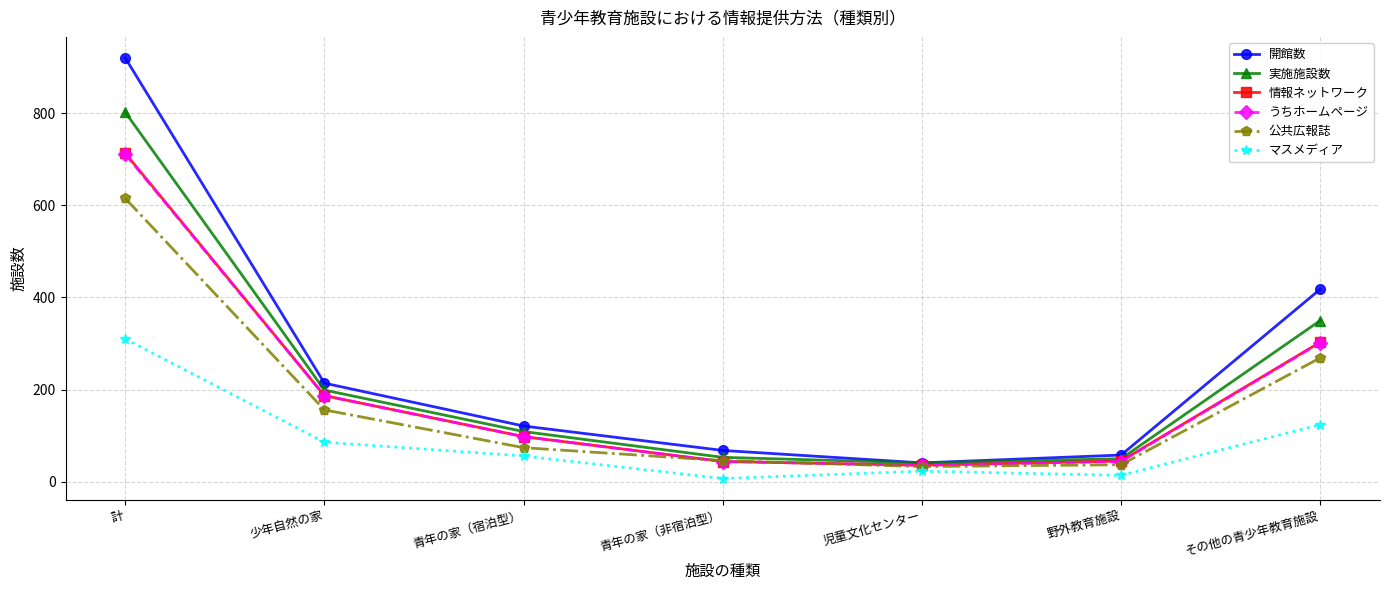

True or false: 公共広報誌 has more than 0 points higher than both neighbors.

False